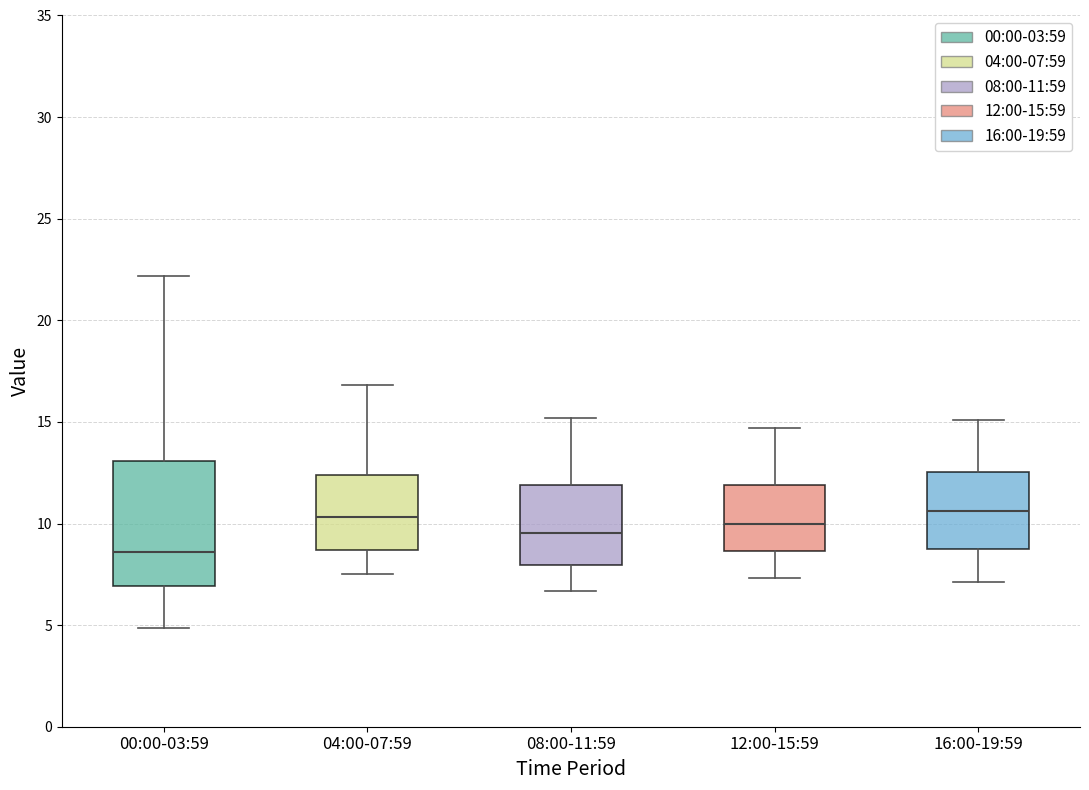

Comparing the boxes themselves (not the whiskers), which one is the tallest?

00:00-03:59